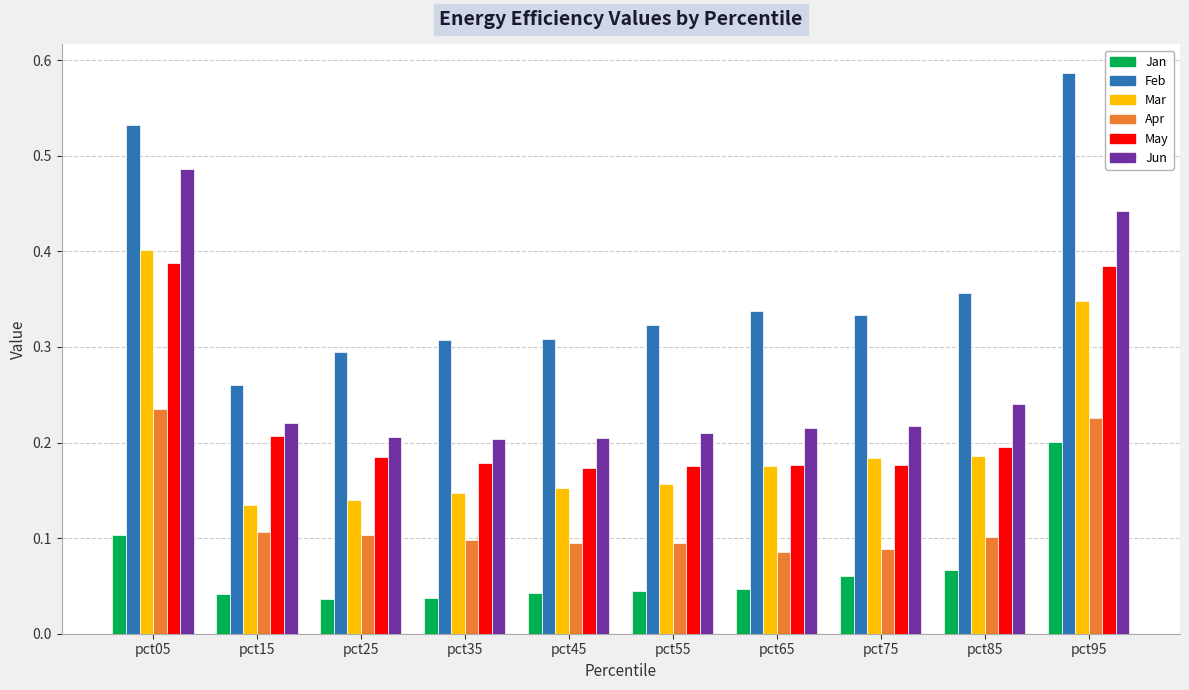

Which series has the largest total across all categories?

Feb